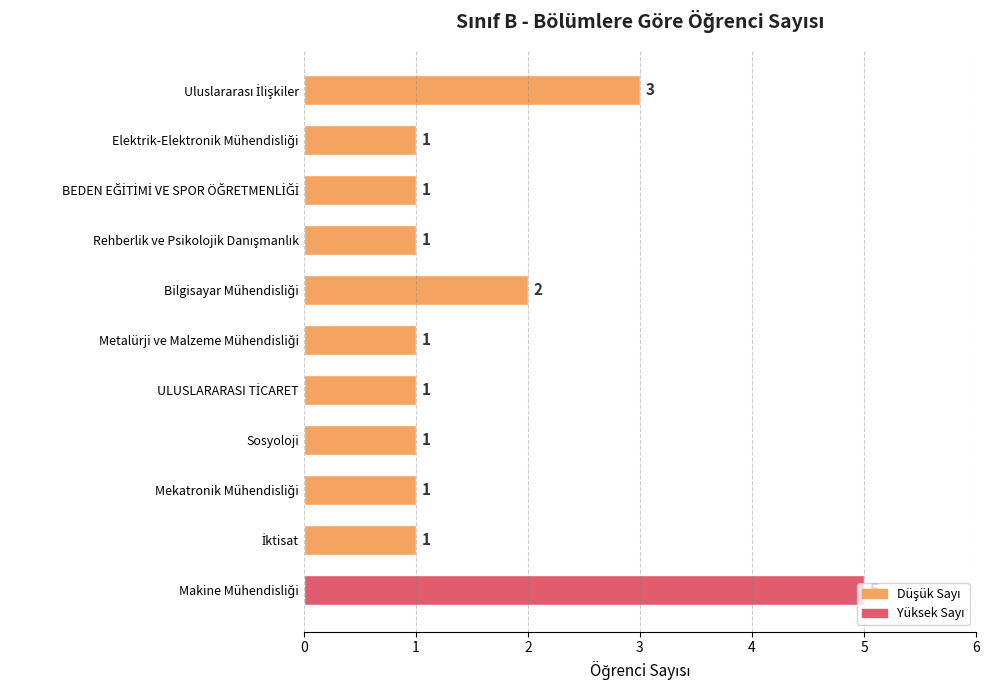

The value at Sosyoloji is 1. True or false?

True